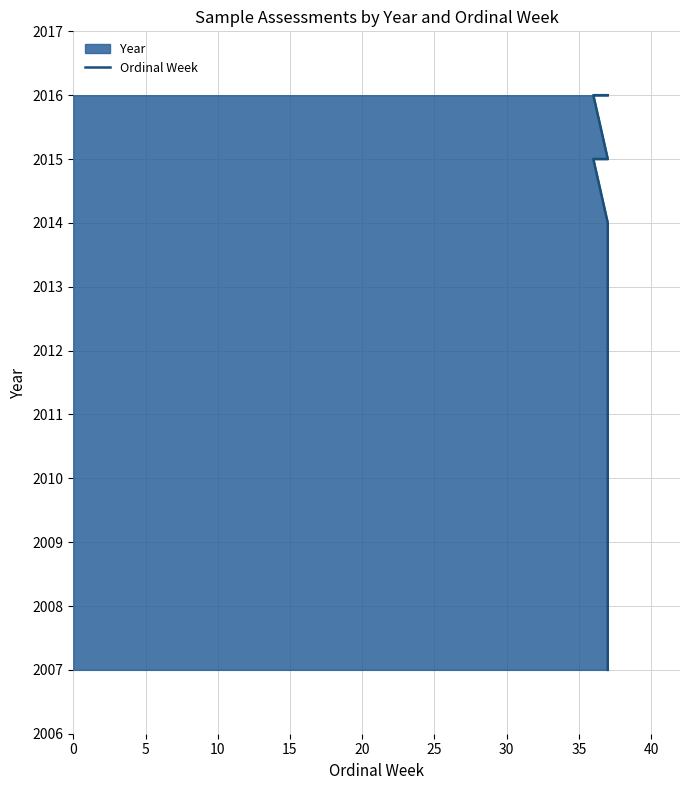

How many values are between 2011 and 2015?

6